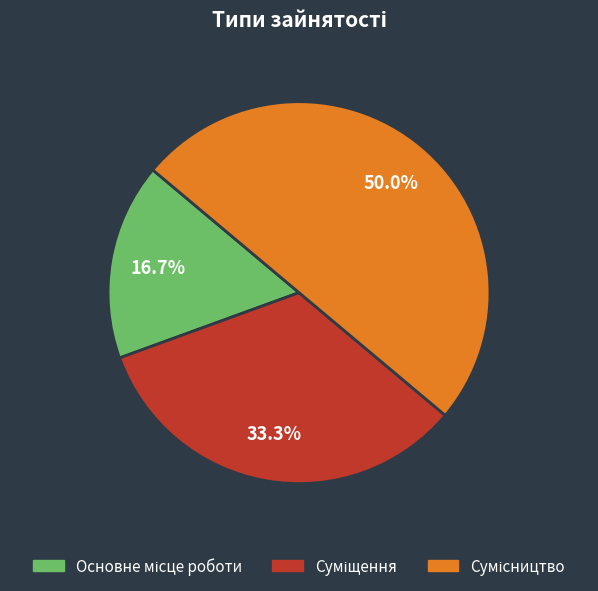

Count the number of slices in the pie.

3